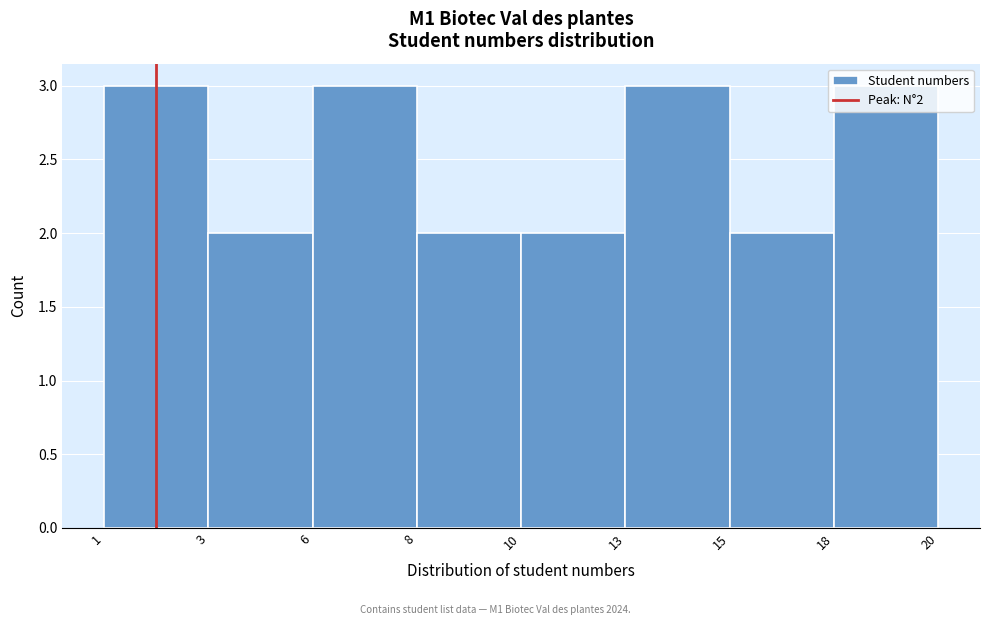

What is the maximum value shown in the chart?

3